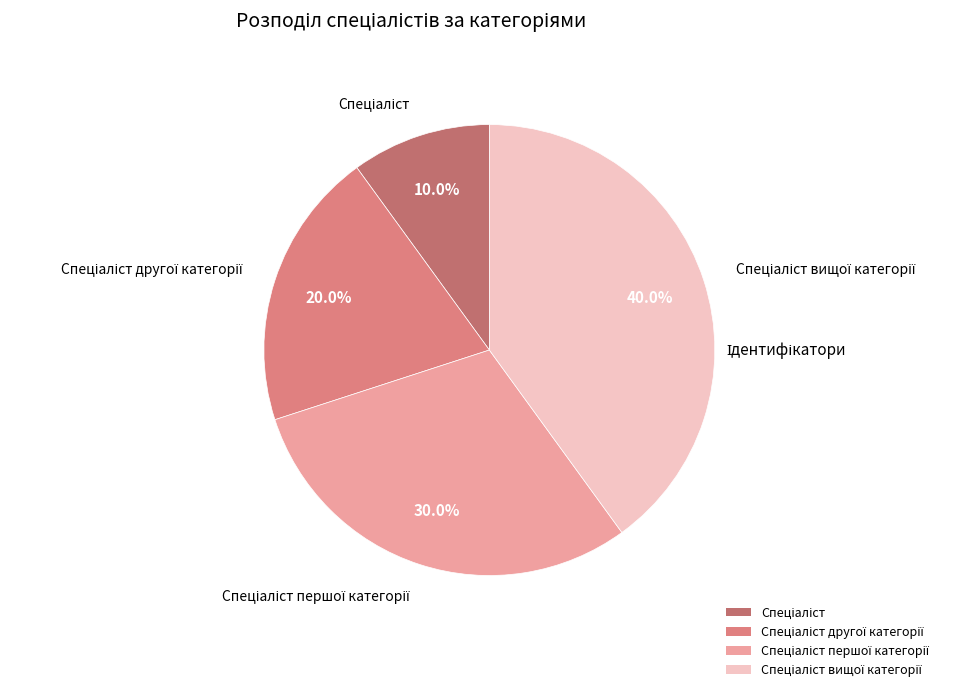

To the nearest percent, what is the difference between the largest and smallest slice percentages?

30%